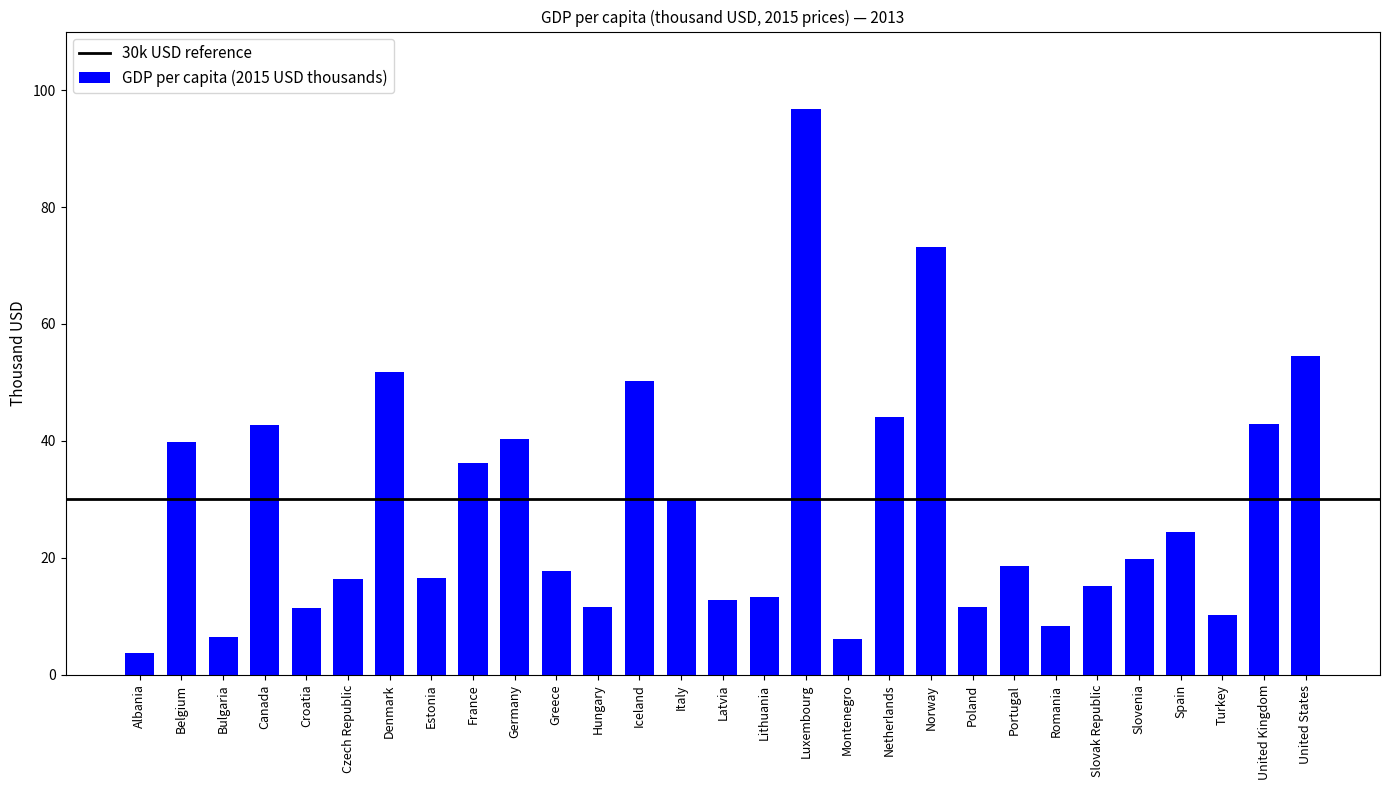

What is the label of the 26th bar from the right?

Canada